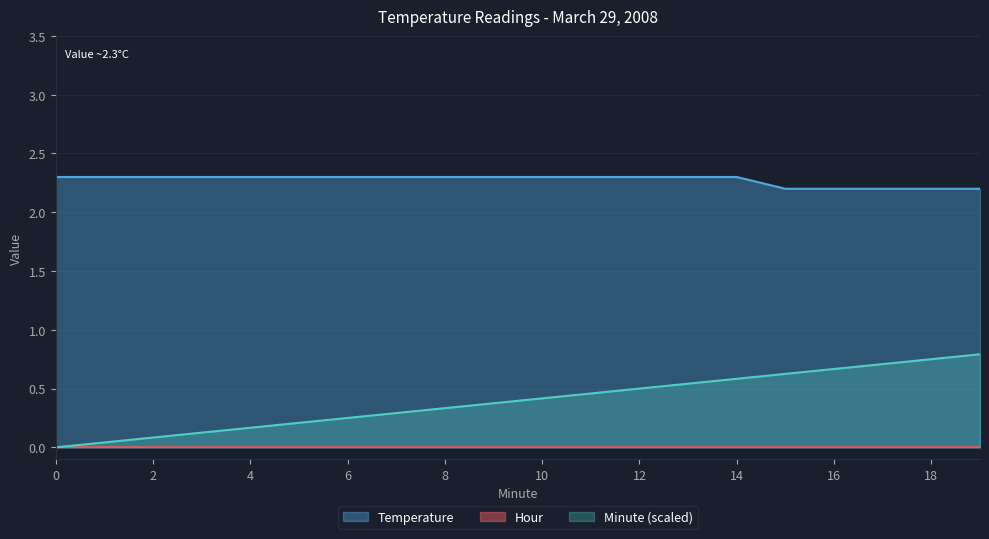

What is the value of the Temperature point at the 18th from the left?

2.2